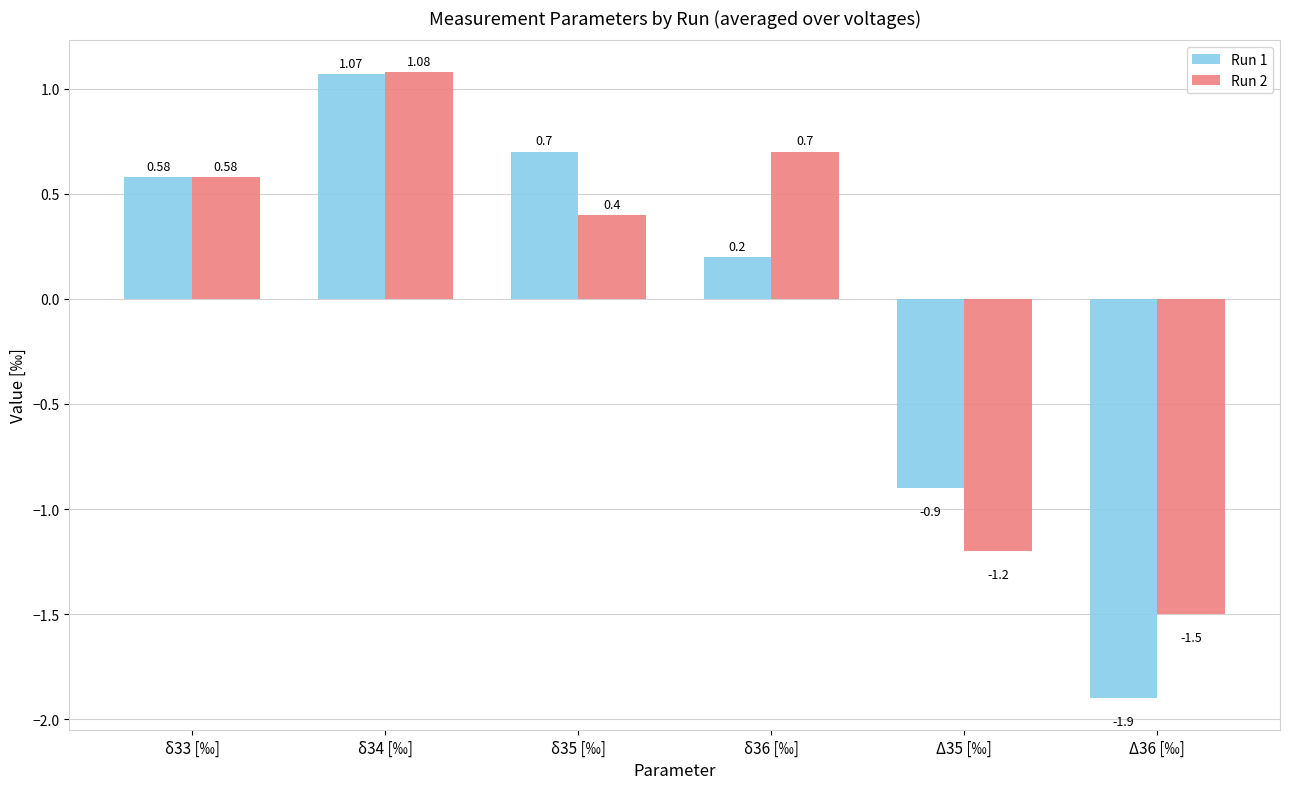

At δ34 [‰], list the series in order from smallest to largest.

Run 1, Run 2